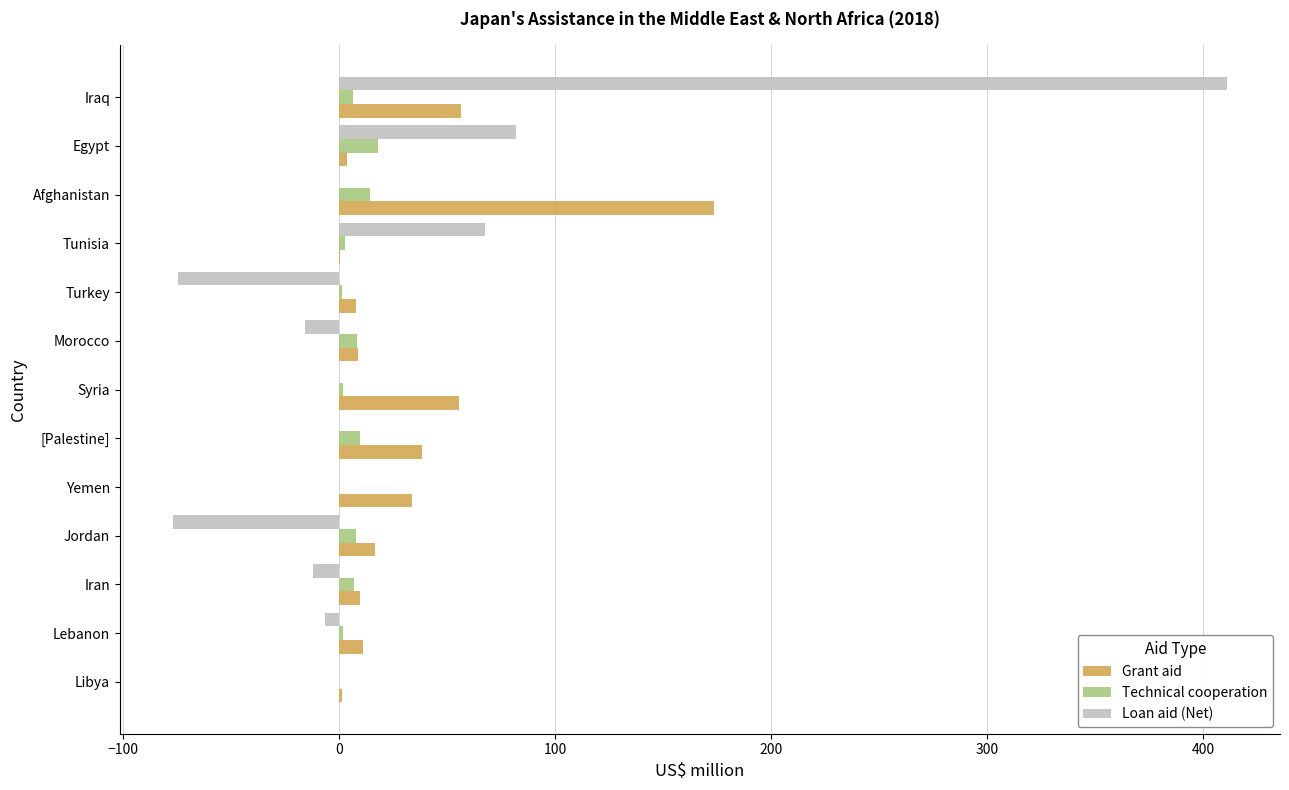

How many data points in Grant aid are above 11?

7